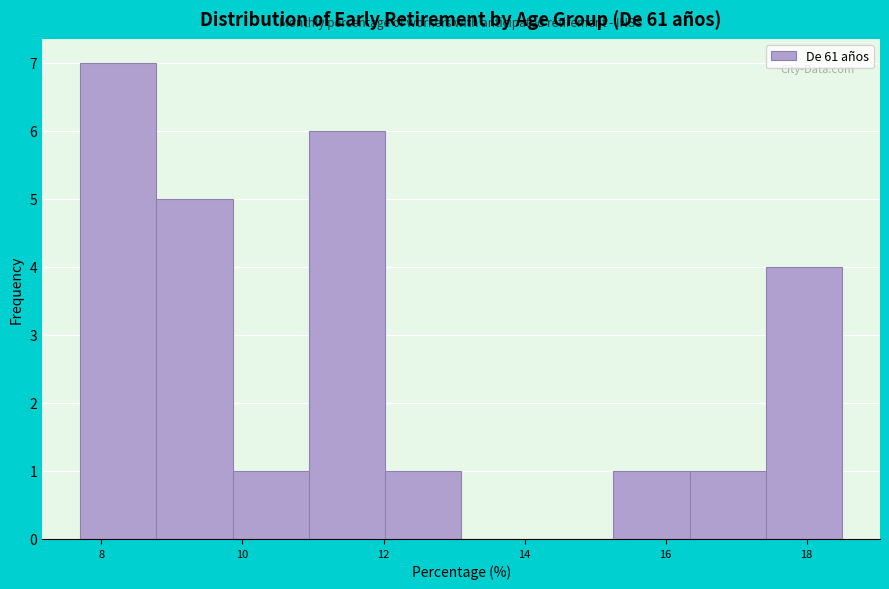

Reading left to right, list every bar in this chart as the range it spans on the x-axis followed by its height. Neither the bar edges nor the heights are printed on the chart, so give them approximately, as read against the axes.

7.70 to 8.78: 7
8.78 to 9.86: 5
9.86 to 10.94: 1
10.94 to 12.02: 6
12.02 to 13.10: 1
13.10 to 14.18: 0
14.18 to 15.26: 0
15.26 to 16.34: 1
16.34 to 17.42: 1
17.42 to 18.50: 4